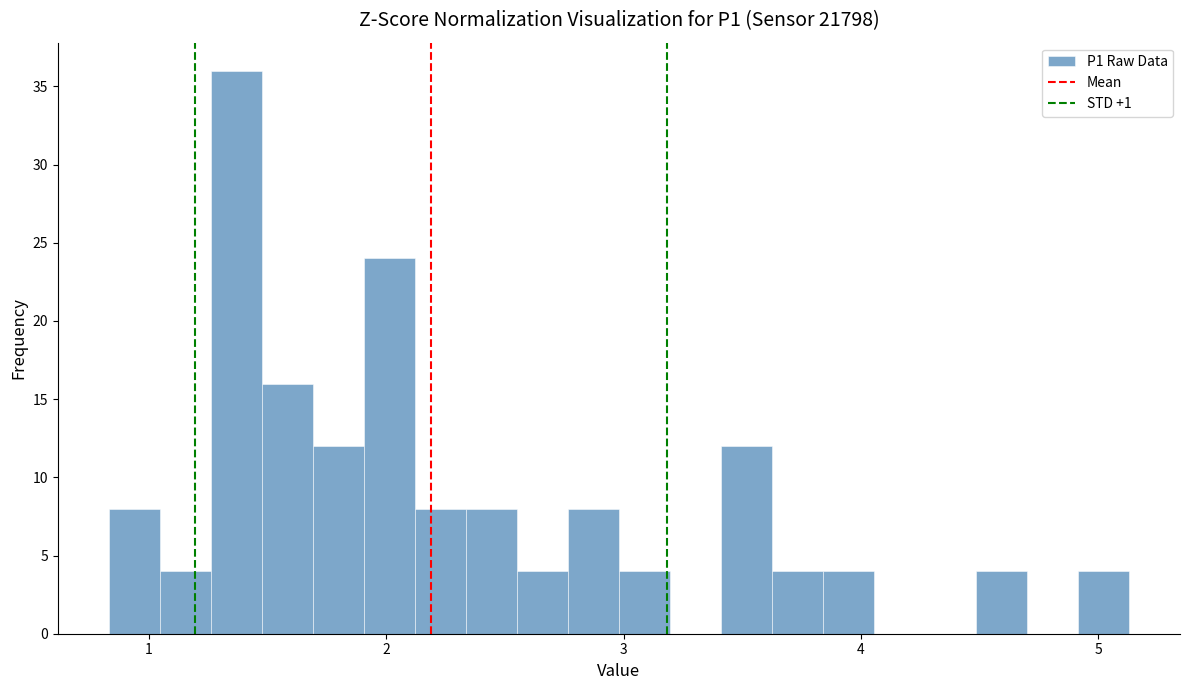

Read against the x-axis, roughly where is the centre of the tallest bar?

1.4